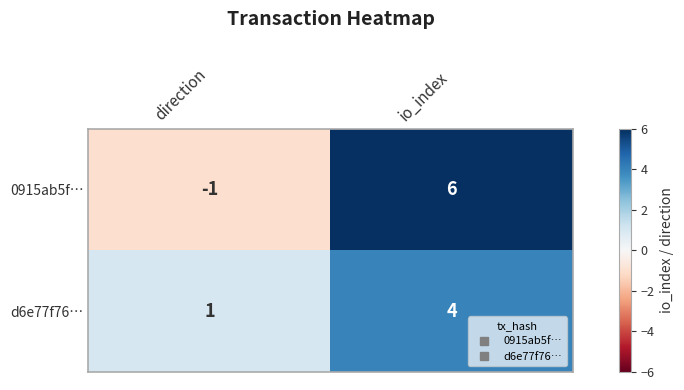

At which category is the sum across all series the highest?

io_index